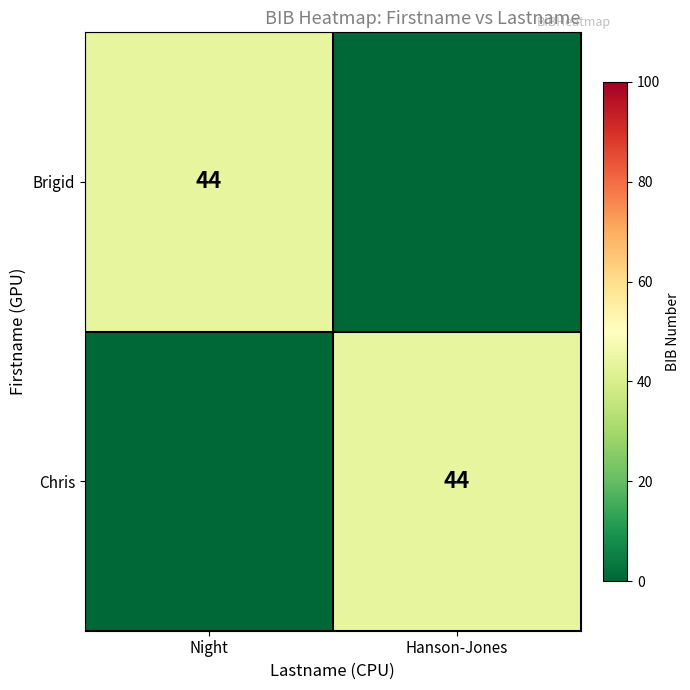

The Chris series shows 14 at Hanson-Jones. True or false?

False